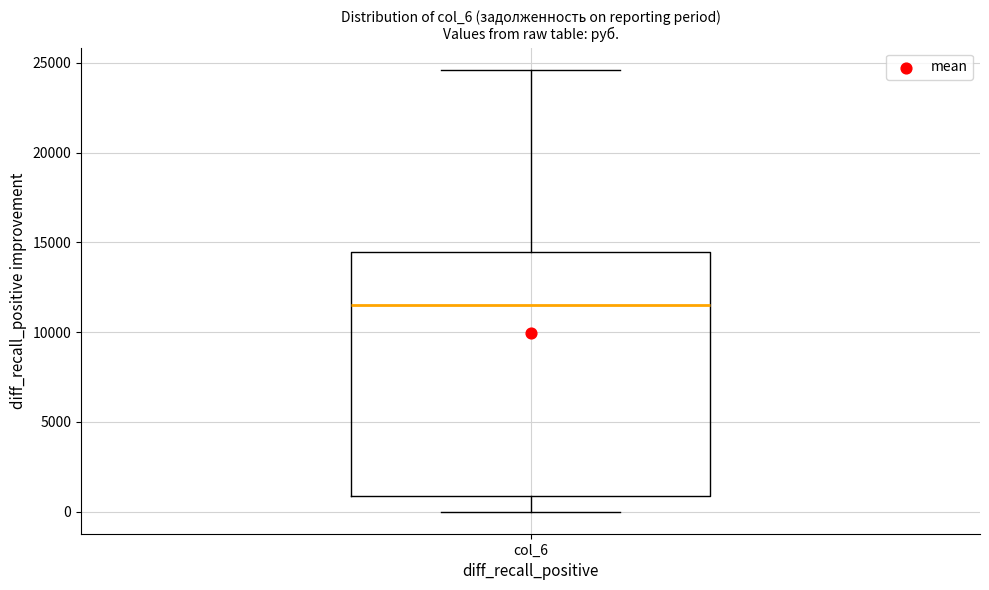

Read this box plot against the y-axis: the position of the median line, the range covered by the box, and the ends of both whiskers. The values are not printed on the chart, so give them approximately, as read against the axis.

median 11500, box 1000 to 14500, whiskers 0 to 24500